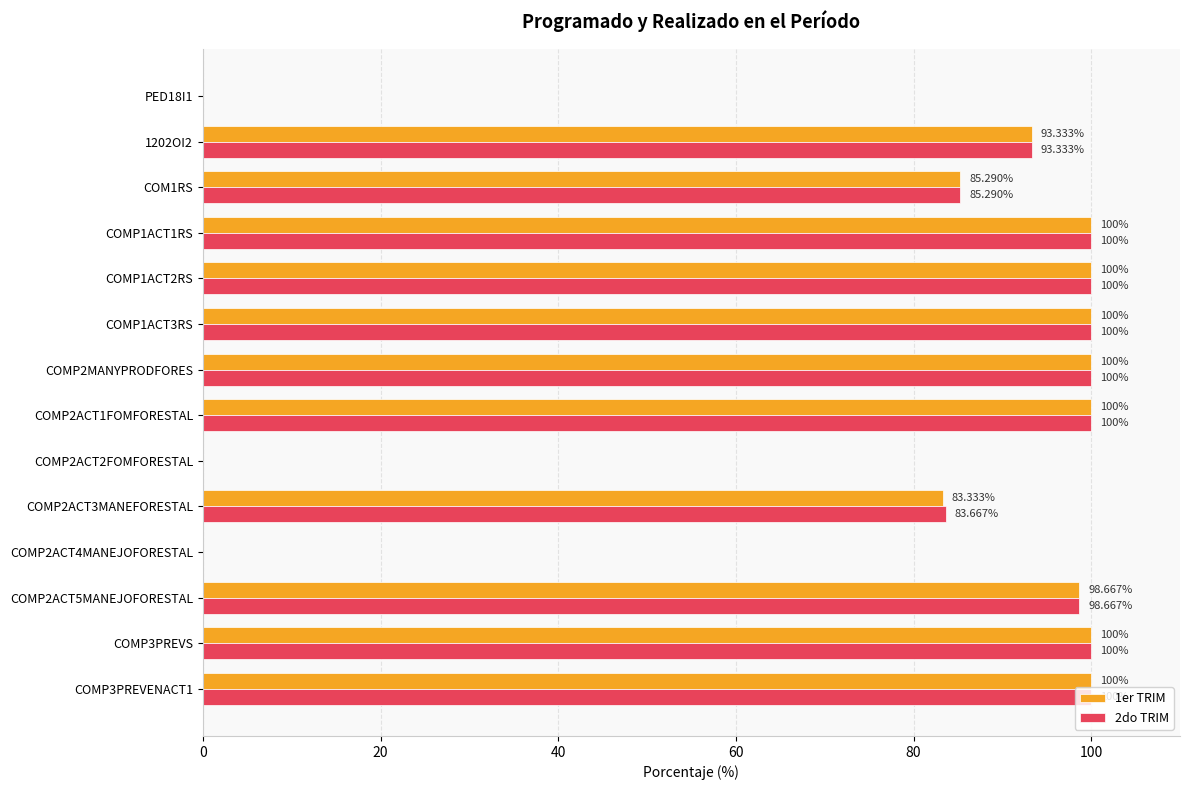

What is the greatest value displayed?

100.0